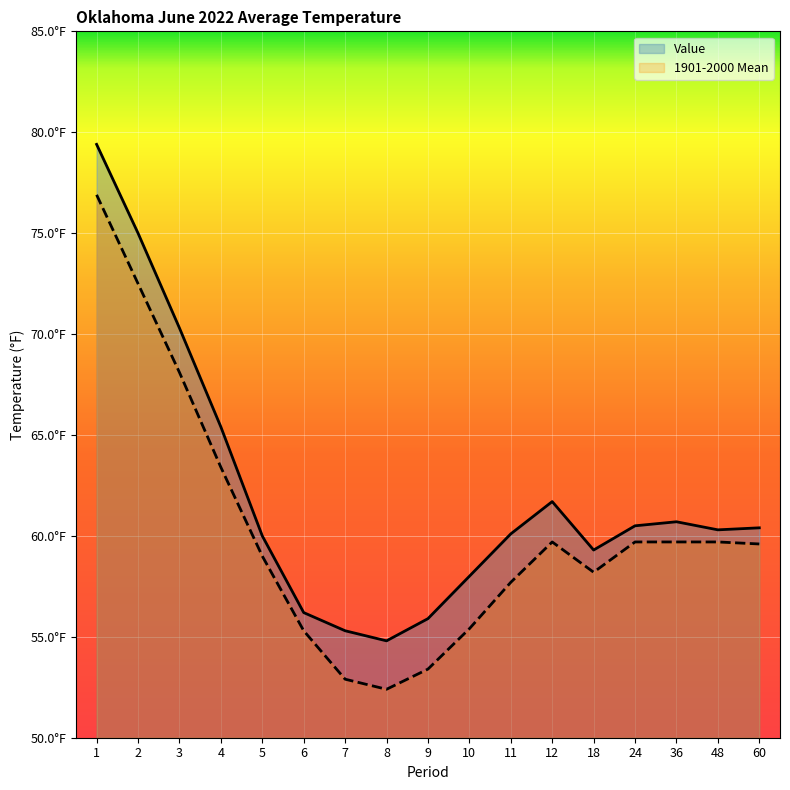

What is the difference between the maximum and second lowest values in the 1901-2000 Mean series?

24.0